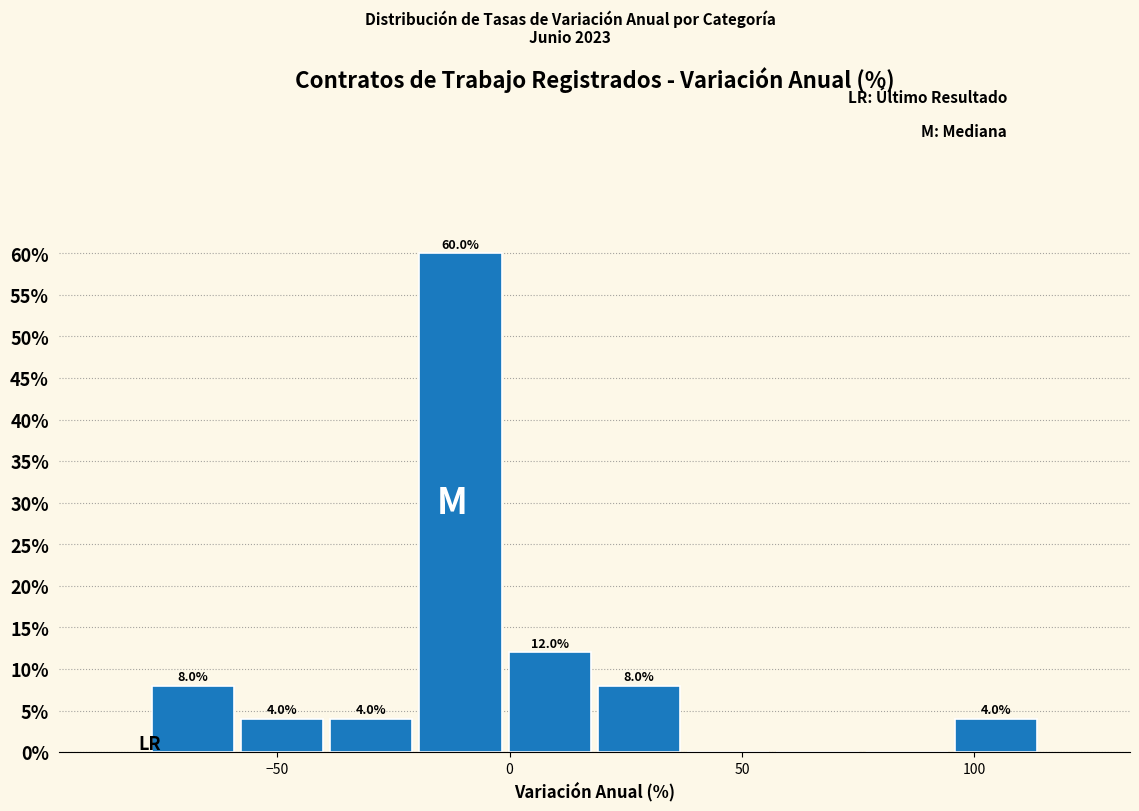

Read against the x-axis, roughly where is the centre of the tallest bar?

-10